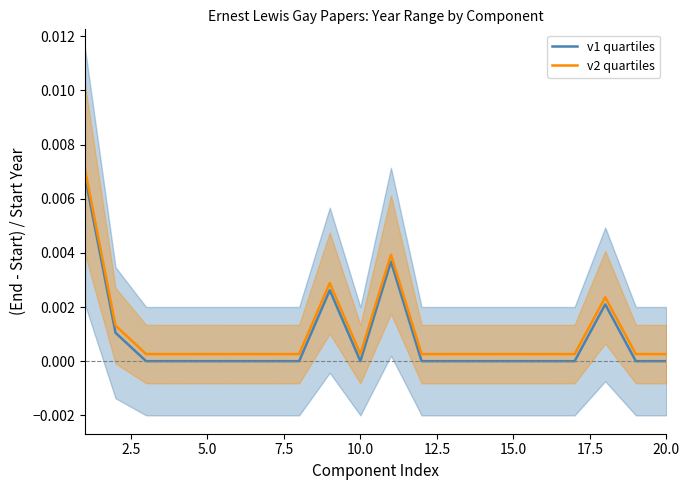

How many values in the v1 quartiles series exceed 0?

5